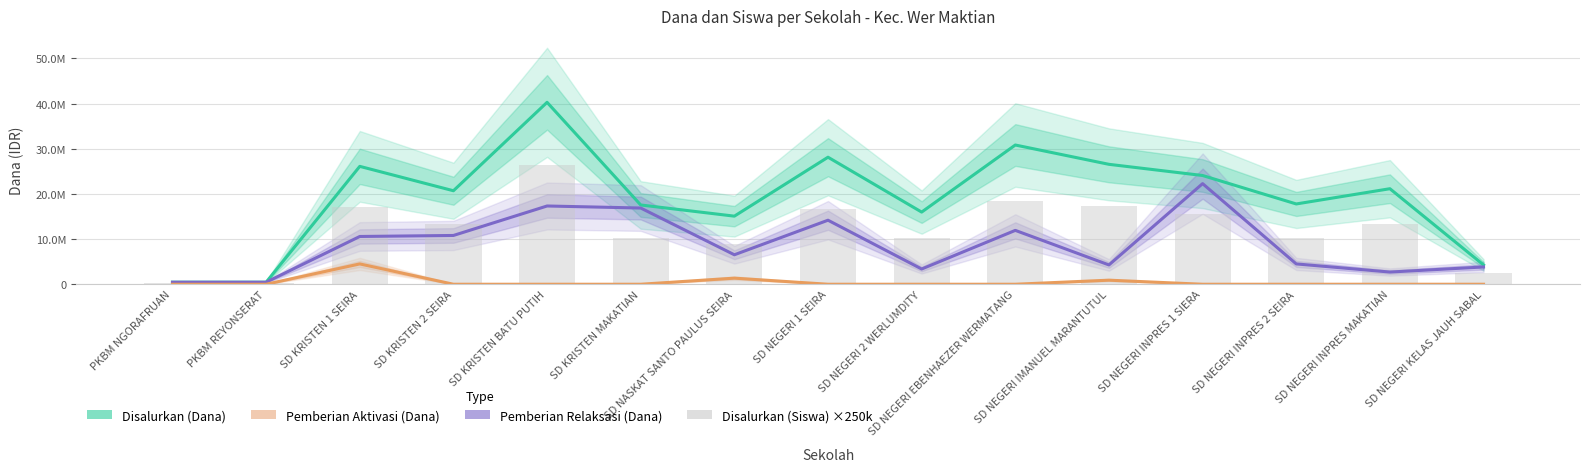

Is it true that Disalurkan (Siswa) ×250k equals 10250000 at SD NEGERI INPRES 2 SEIRA?

True